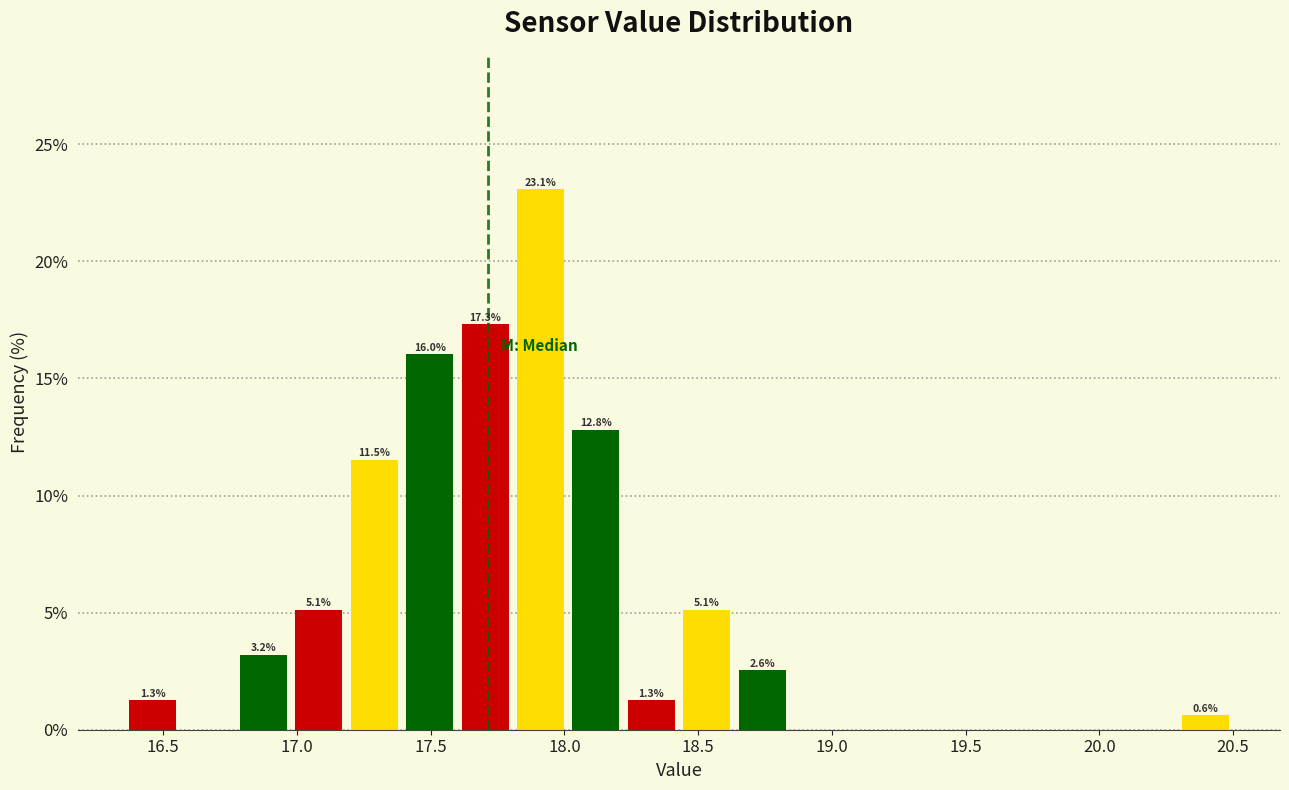

Which range on the x-axis has the tallest bar?

17.80 to 18.00